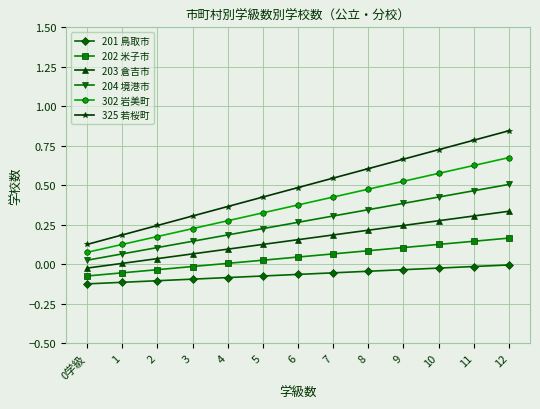

How many series are shown in this chart?

6